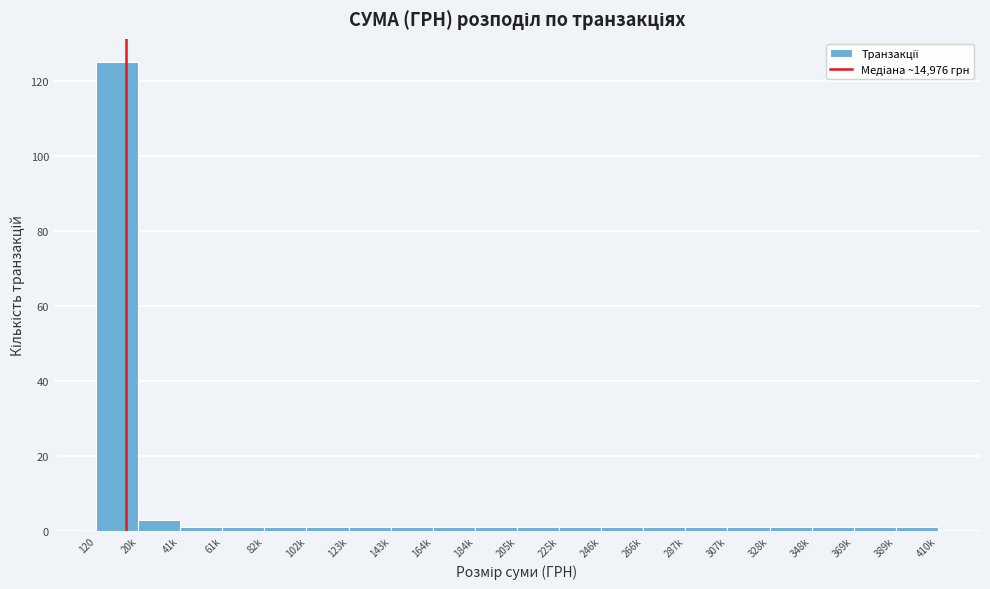

Reading left to right, transcribe all the data shown in this chart.

125	3	1	1	1	1	1	1	1	1	1	1	1	1	1	1	1	1	1	1